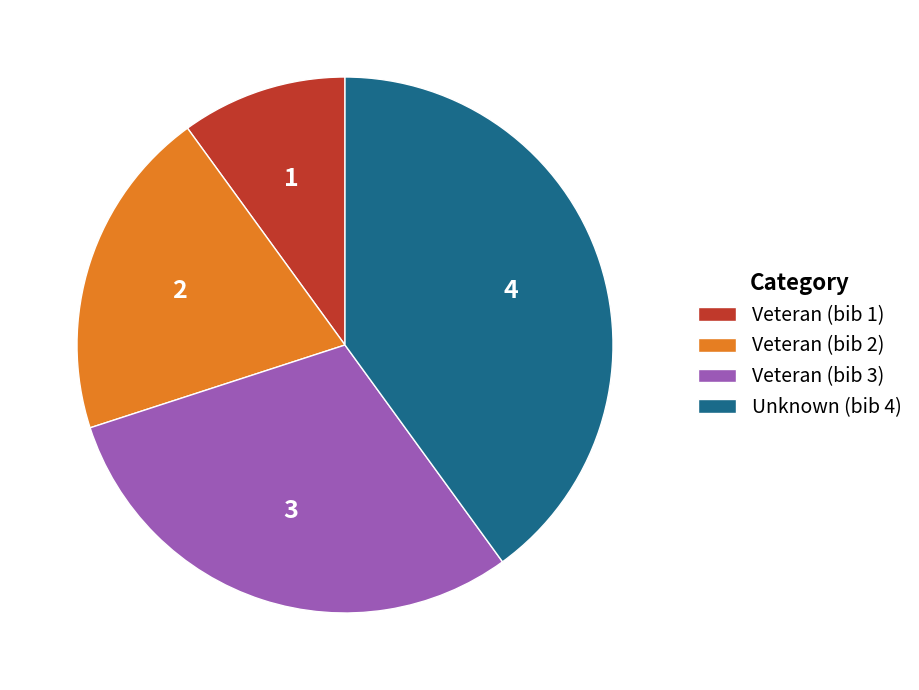

Which category has the biggest portion of the pie?

Unknown (bib 4)